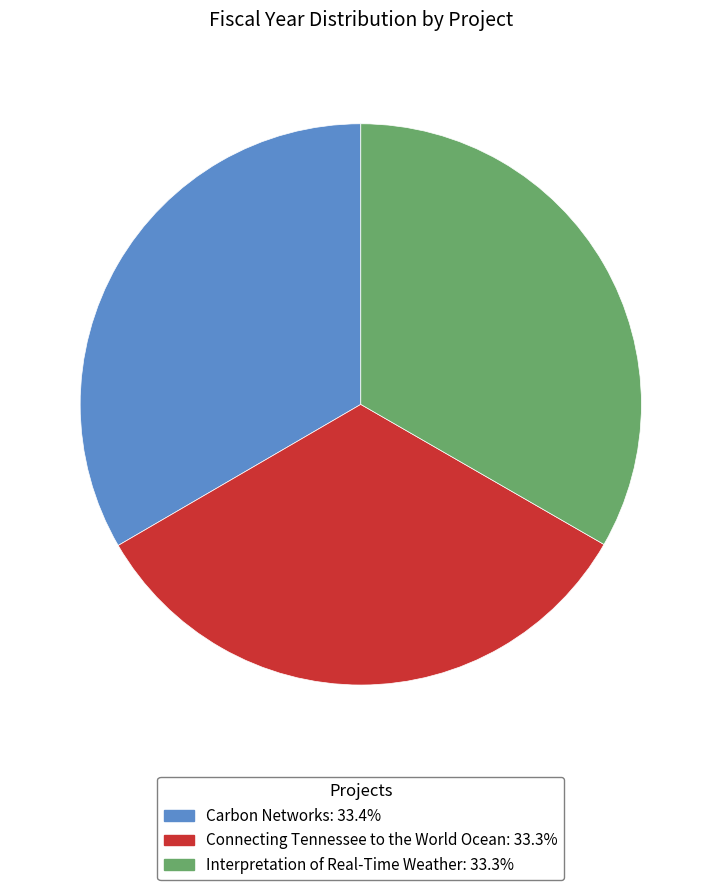

How many segments does this pie chart have?

3